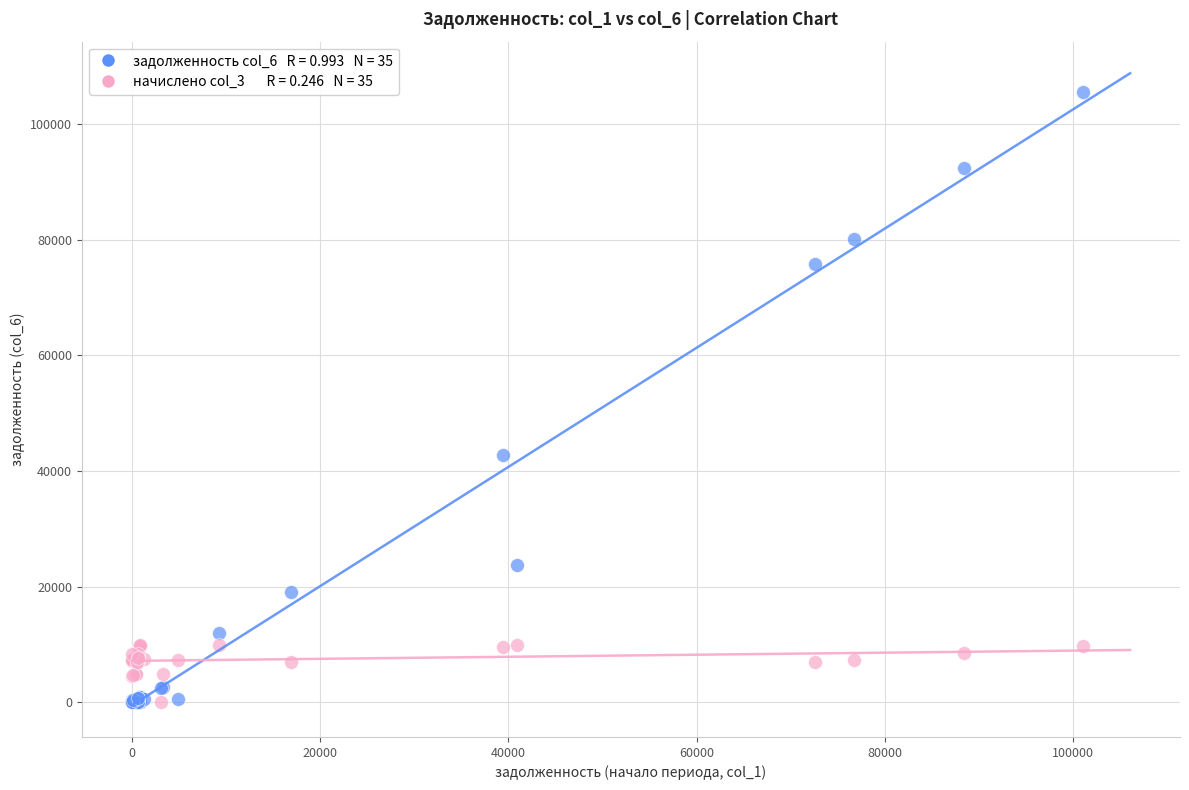

Across all series, what Y value is closest to 52765?

42701.1